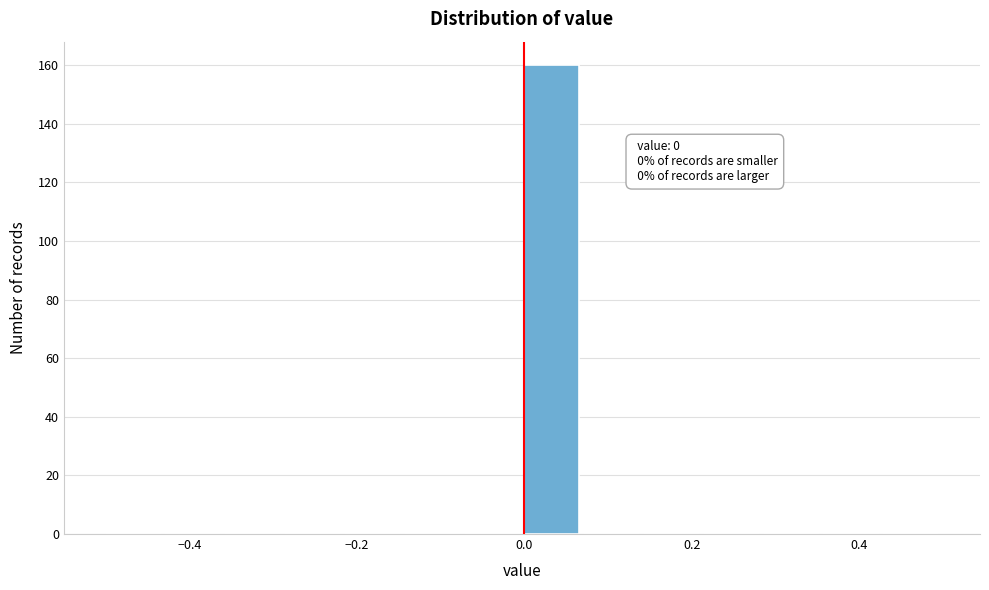

Read against the x-axis, roughly where is the centre of the tallest bar?

0.04